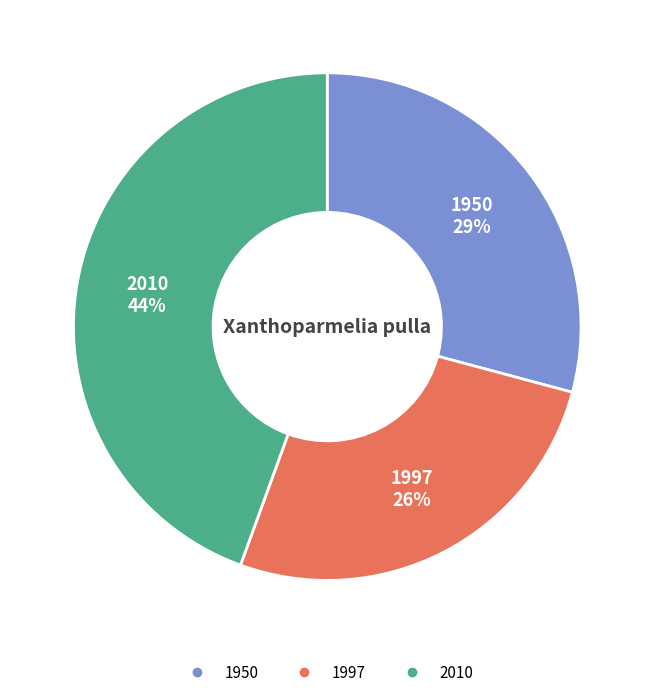

True or false: 1950 accounts for 22% of the total.

False